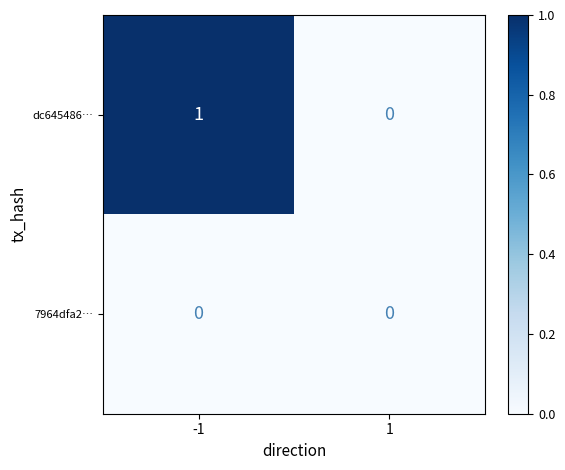

Rank the series by their average value, from lowest to highest.

7964dfa2…, dc645486…